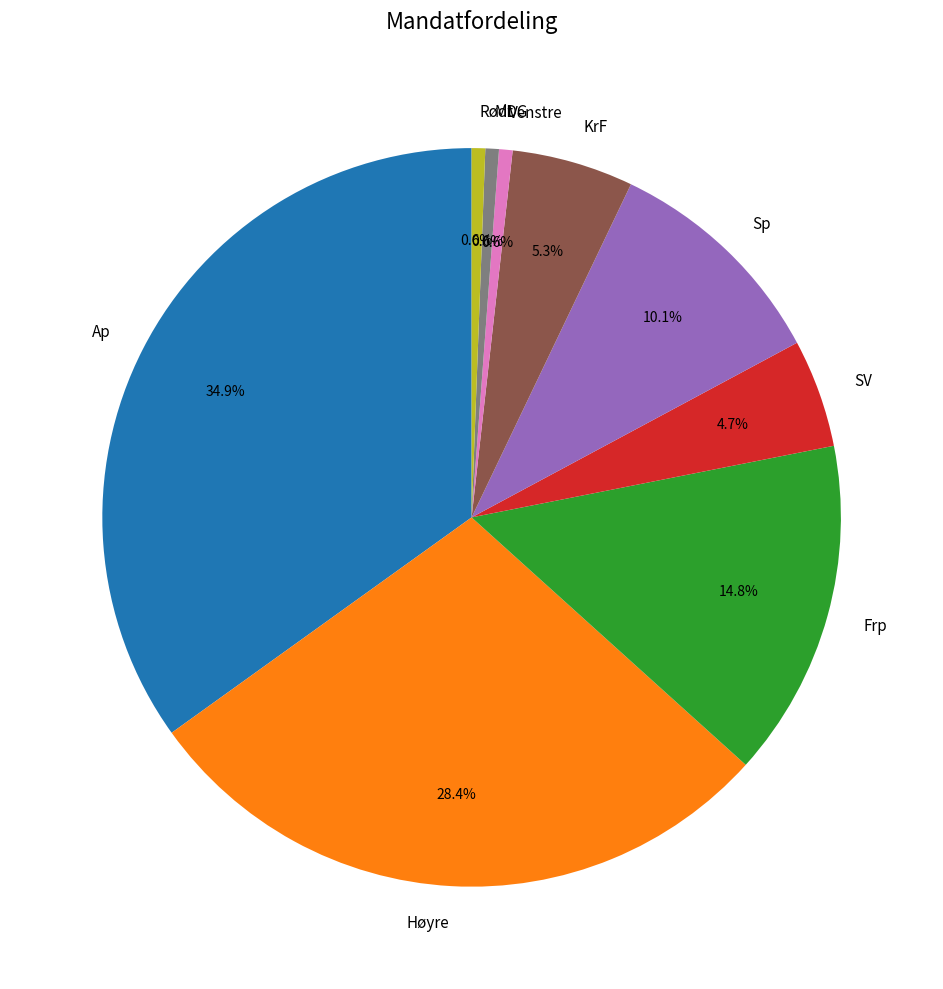

What percentage is the Frp slice, to the nearest percent?

15%